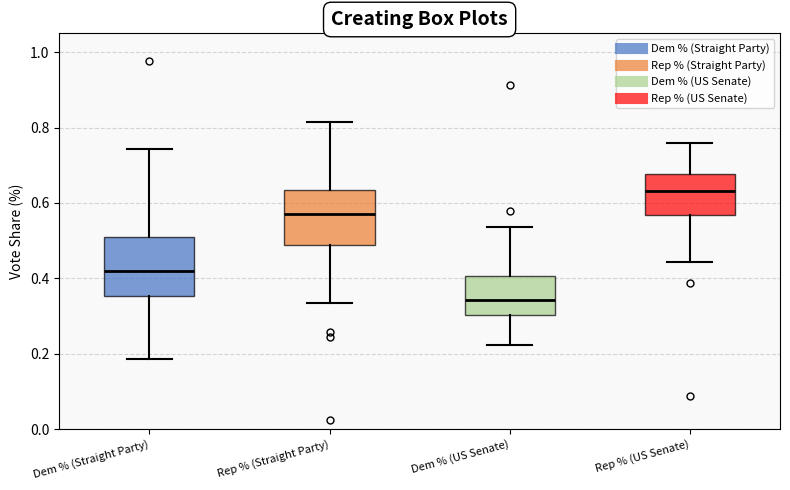

Which box's median line is the lowest?

Dem % (US Senate)